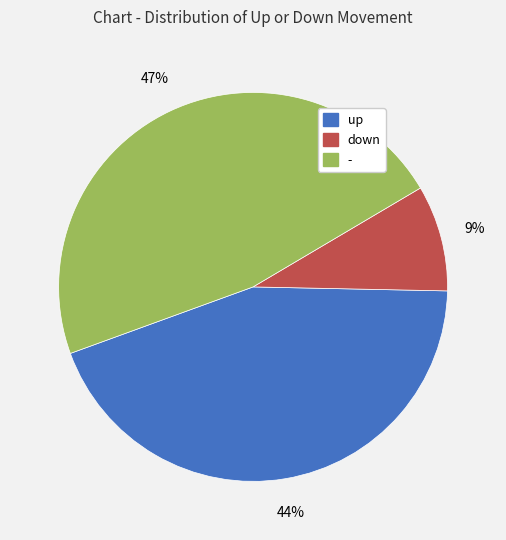

The up slice represents 29% of the pie. True or false?

False